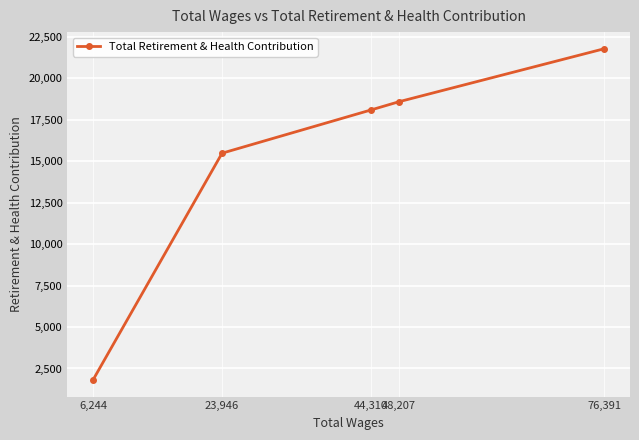

List the labels in order of value, largest first.

76,391, 48,207, 44,310, 23,946, 6,244